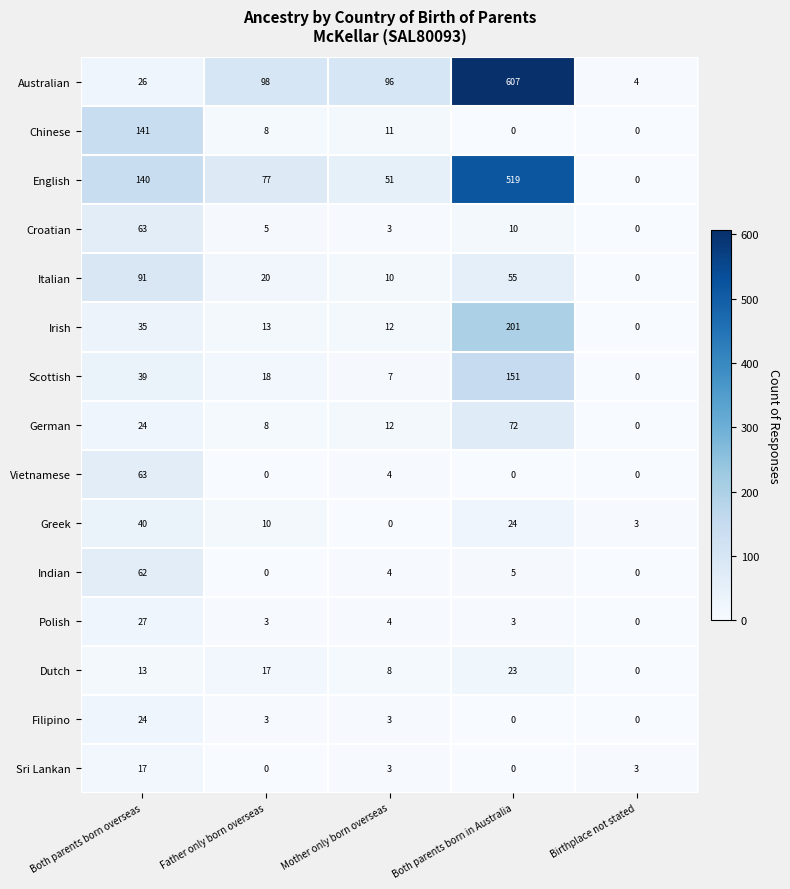

What is the average value of the Scottish series?

43